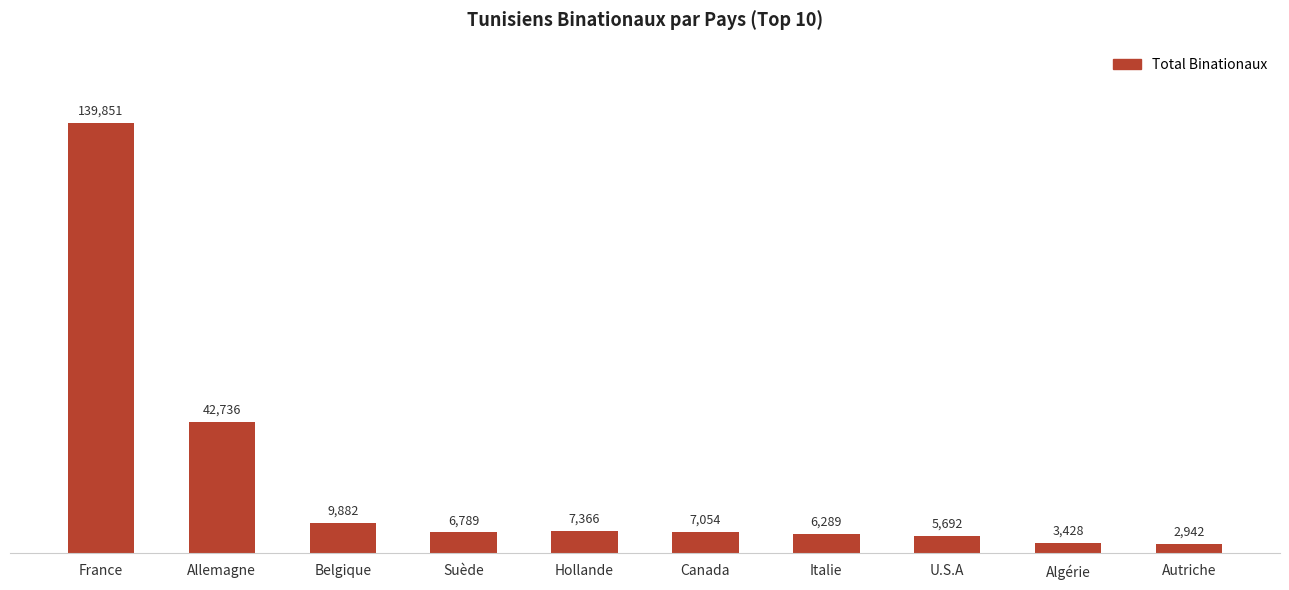

True or false: the data shows 3428 at Algérie.

True